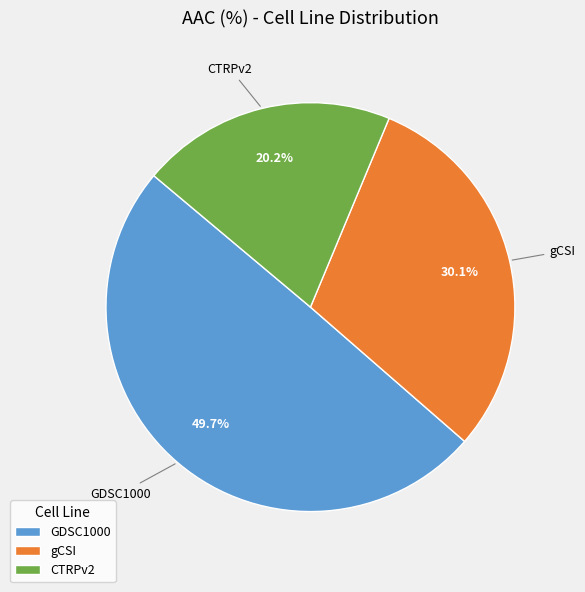

What percentage is the CTRPv2 slice, to the nearest percent?

20%